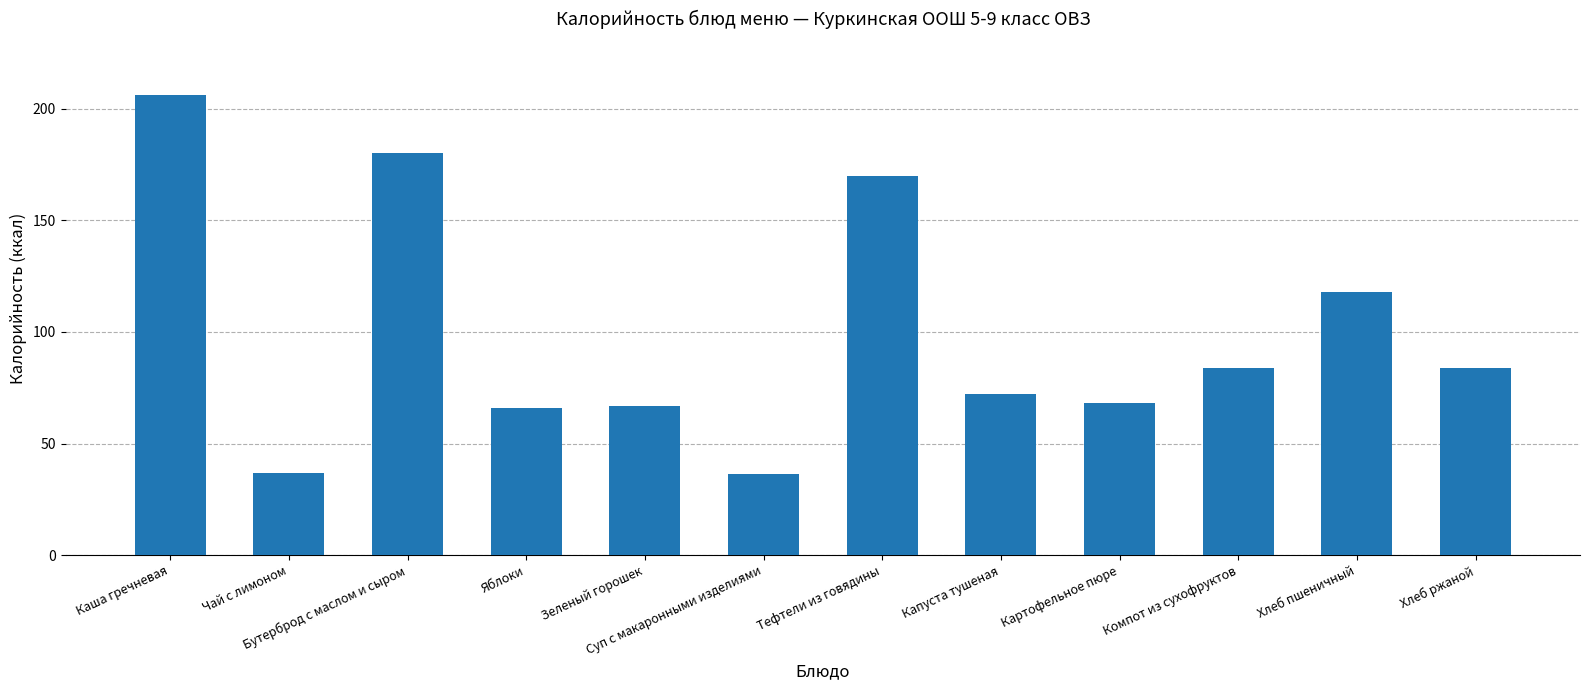

Which label corresponds to the largest value in the chart?

Каша гречневая